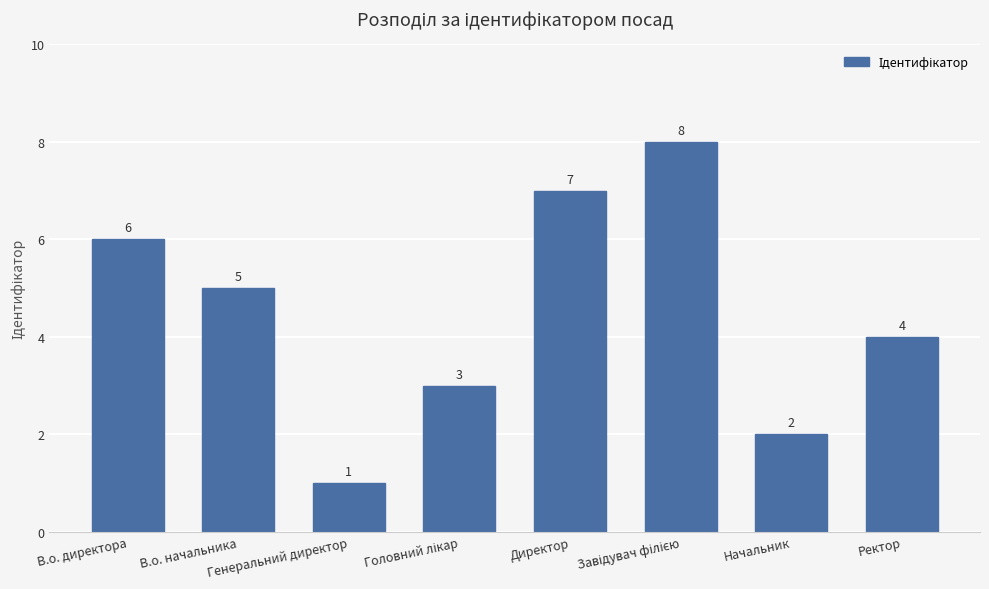

What is the value of the 2nd bar from the left?

5